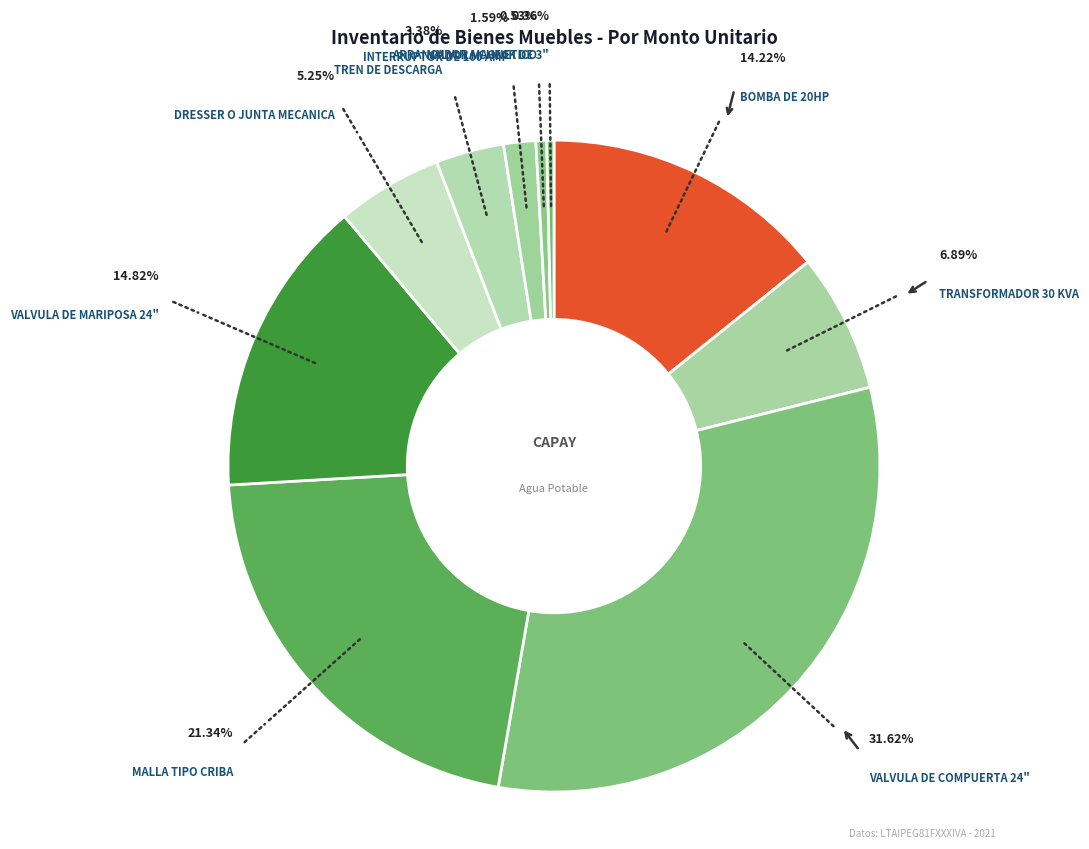

How many segments does this pie chart have?

10